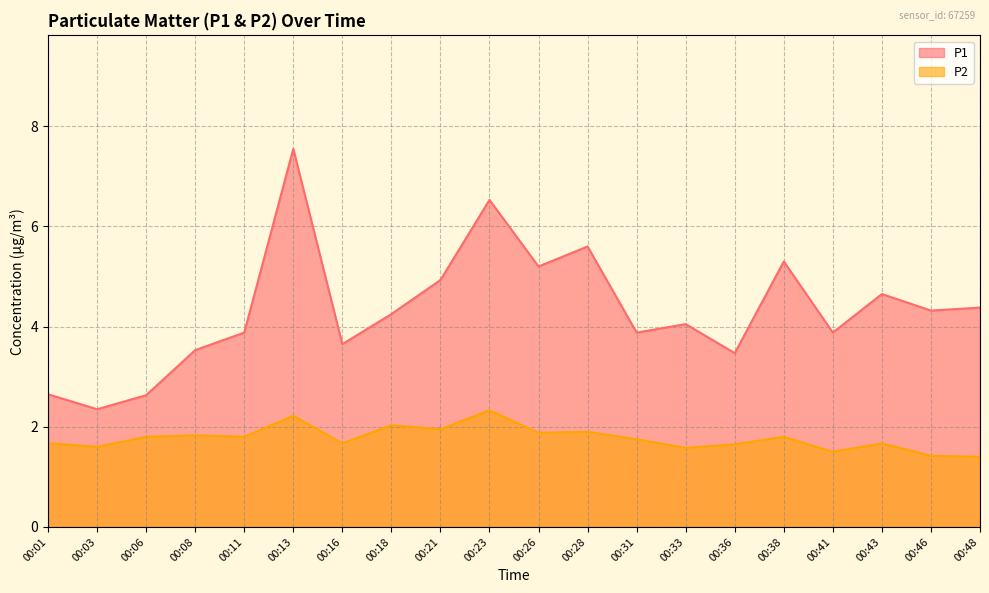

Reading left to right, transcribe all the data shown in this chart.

P1: 2.6	2.4	2.6	3.5	3.9	7.5	3.6	4.2	4.9	6.5	5.2	5.6	3.9	4.0	3.5	5.3	3.9	4.7	4.3	4.4
P2: 1.7	1.6	1.8	1.8	1.8	2.2	1.7	2.0	1.9	2.3	1.9	1.9	1.8	1.6	1.6	1.8	1.5	1.7	1.4	1.4